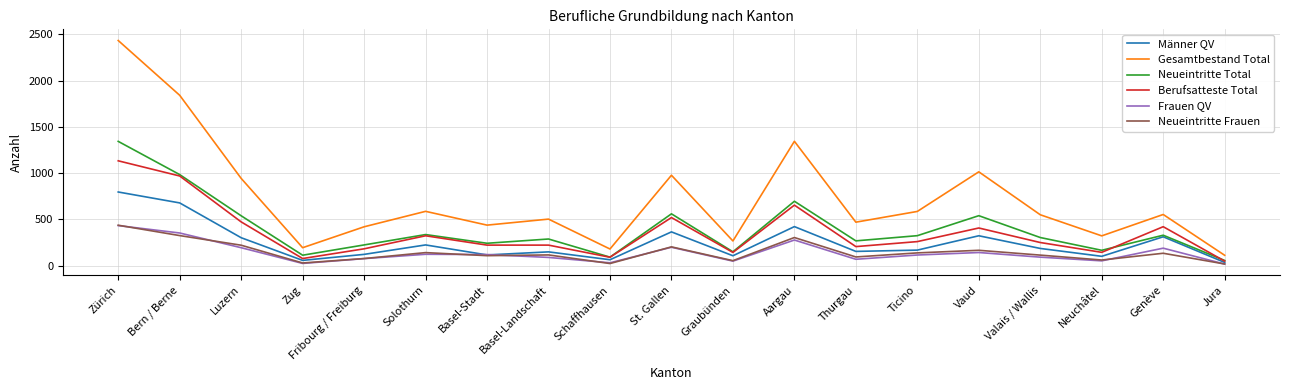

The Neueintritte Total series shows 1123 at Aargau. True or false?

False